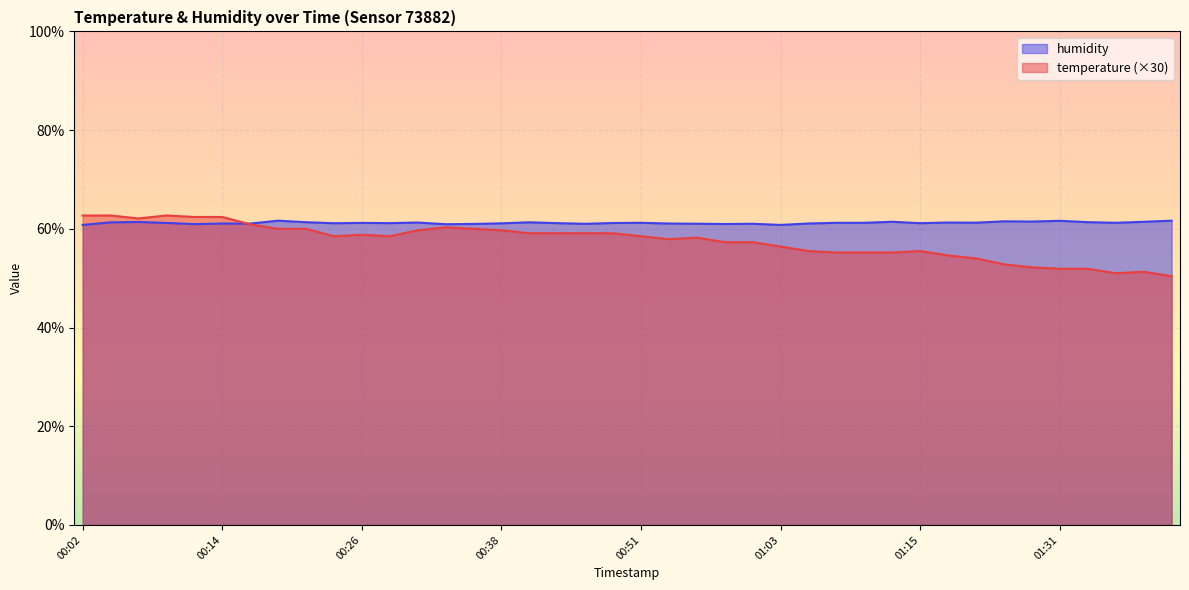

List the series in order of their peak value, lowest first.

humidity, temperature